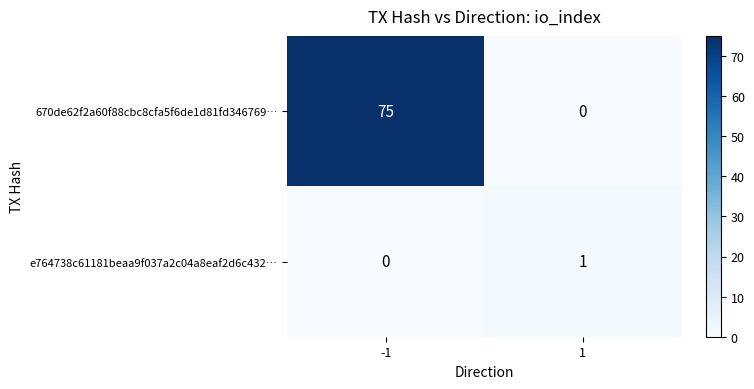

How many data points in e764738c61181beaa9f037a2c04a8eaf2d6c432… are less than 1?

1